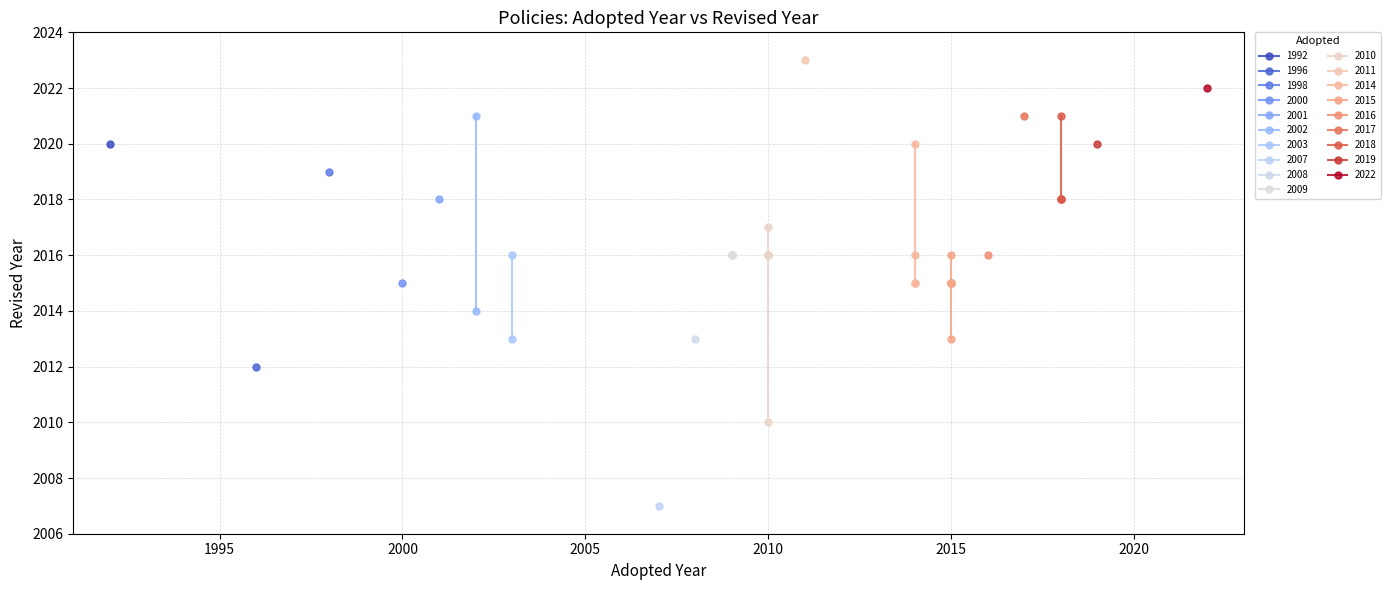

What is the value of the 2002 point at the 14th from the left?

2016